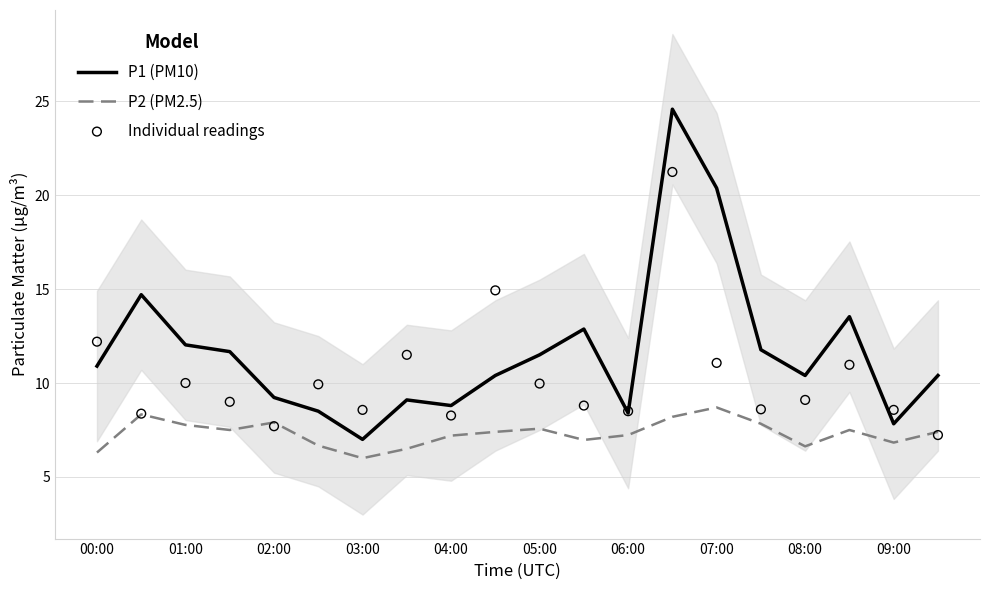

Which series contains the lowest Y value?

P2 (PM2.5)